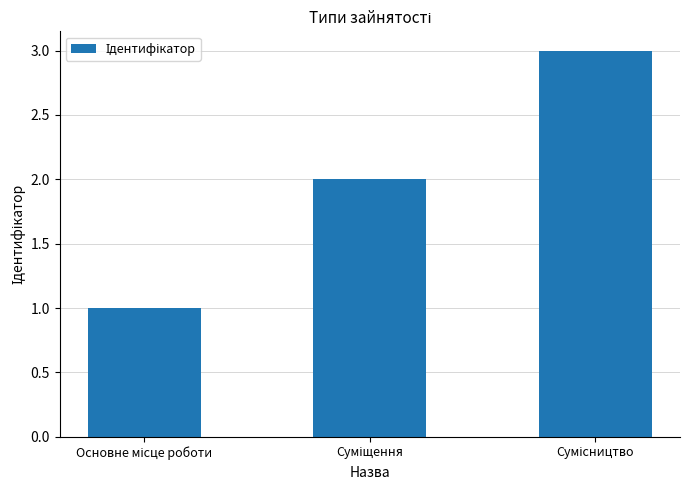

What is the greatest value displayed?

3